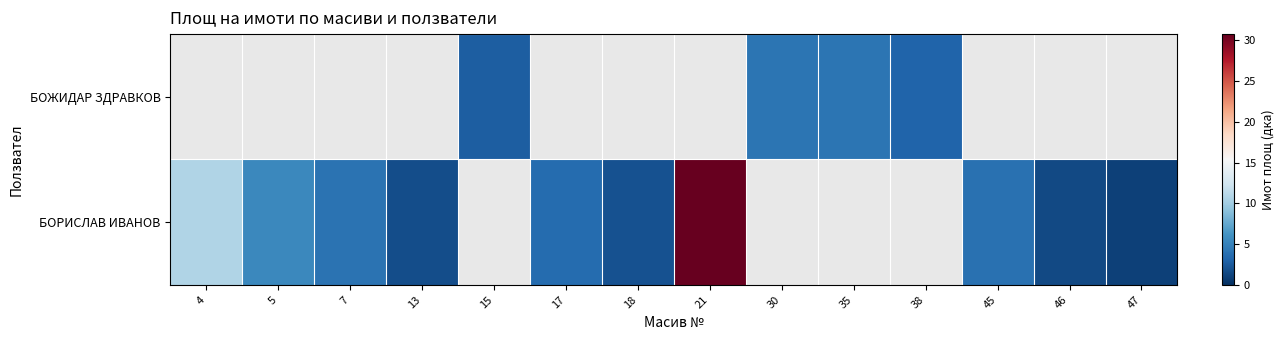

Which series has the largest range (max minus min)?

БОРИСЛАВ ИВАНОВ